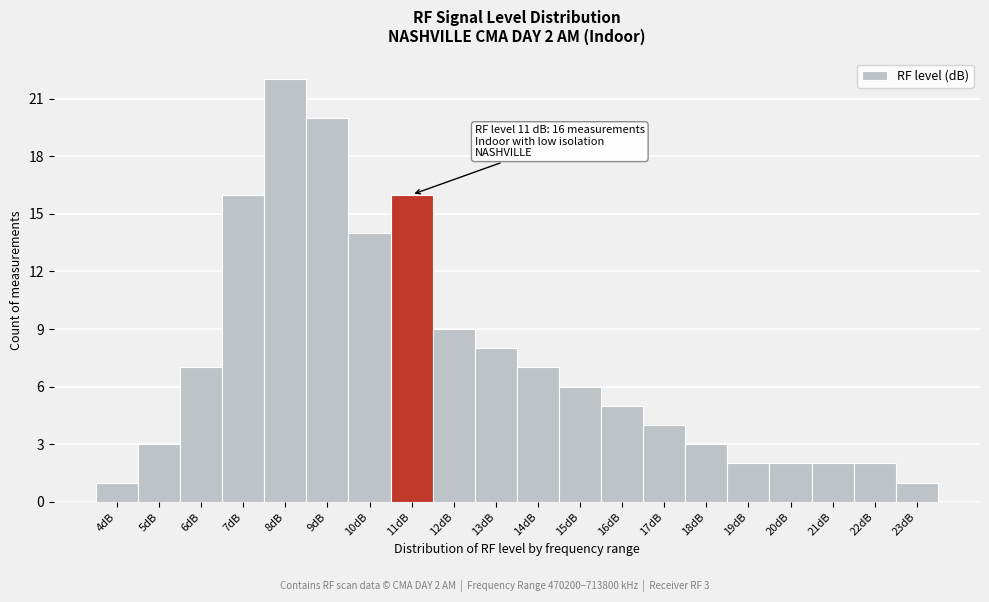

Reading left to right, transcribe all the data shown in this chart.

1	3	7	16	22	20	14	16	9	8	7	6	5	4	3	2	2	2	2	1